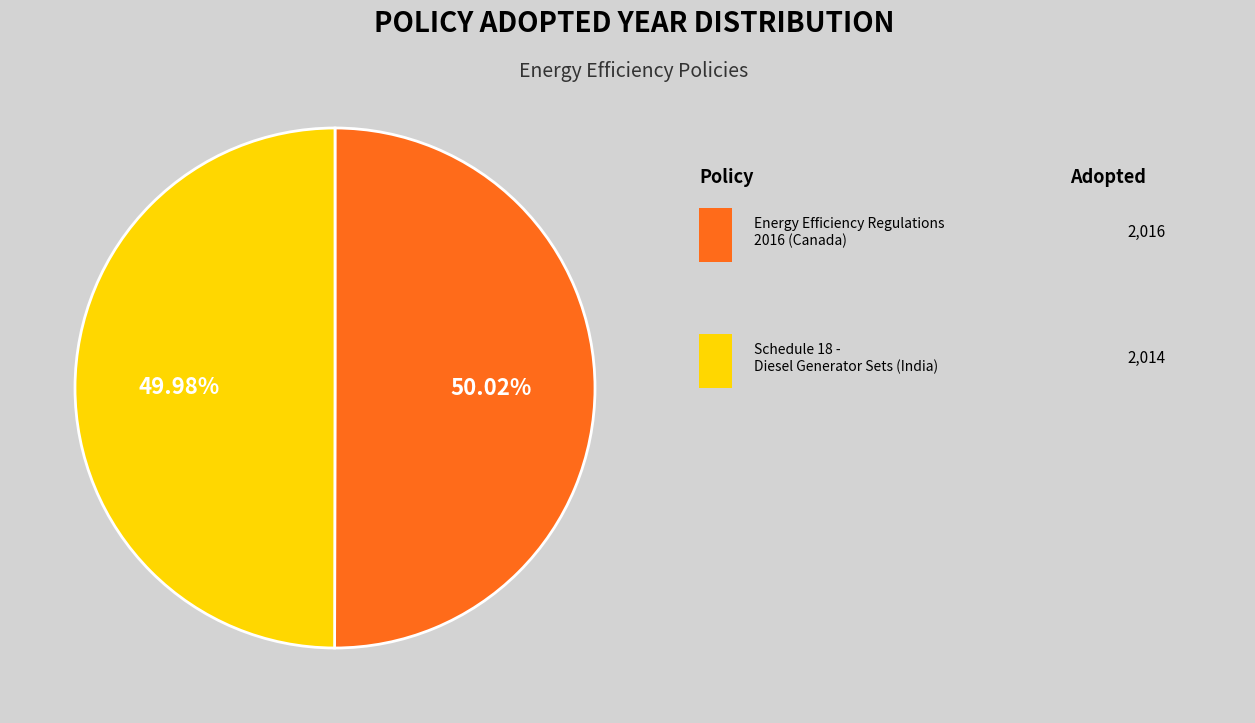

Is there any slice that represents more than half of the pie?

Yes